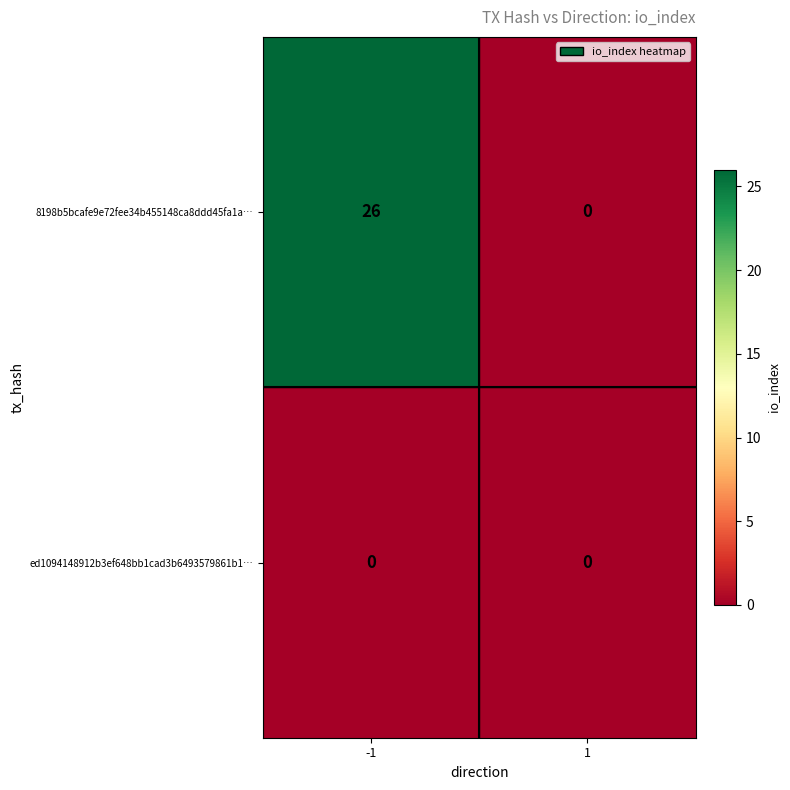

At which category is the sum across all series the highest?

-1